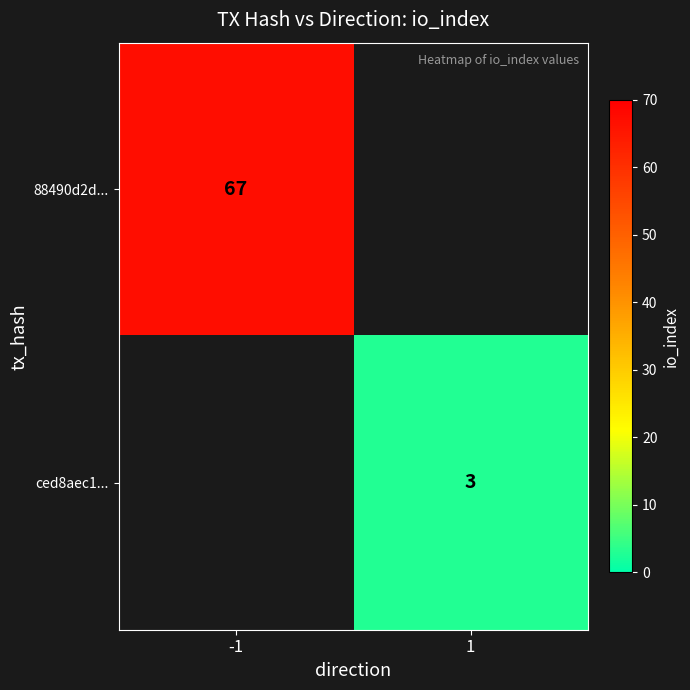

The value of 88490d2d... at -1 is 30. True or false?

False